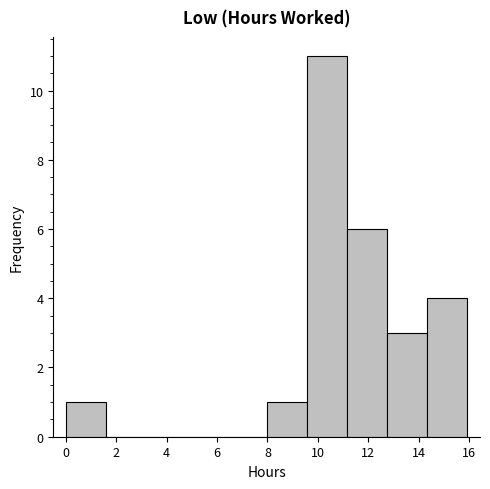

Reading left to right, transcribe this chart: for each bar, give the range it covers on the x-axis and its height. Neither the bar edges nor the heights are printed on the chart, so give them approximately, as read against the axes.

0.0 to 1.6: 1
1.6 to 3.2: 0
3.2 to 4.8: 0
4.8 to 6.4: 0
6.4 to 8.0: 0
8.0 to 9.6: 1
9.6 to 11.2: 11
11.2 to 12.8: 6
12.8 to 14.4: 3
14.4 to 16.0: 4